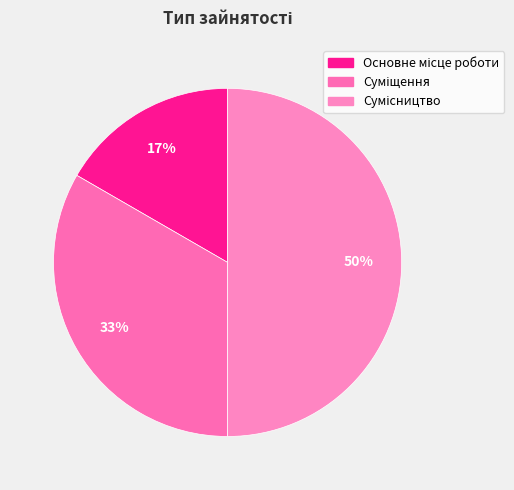

What percentage is the Основне місце роботи slice, to the nearest percent?

17%